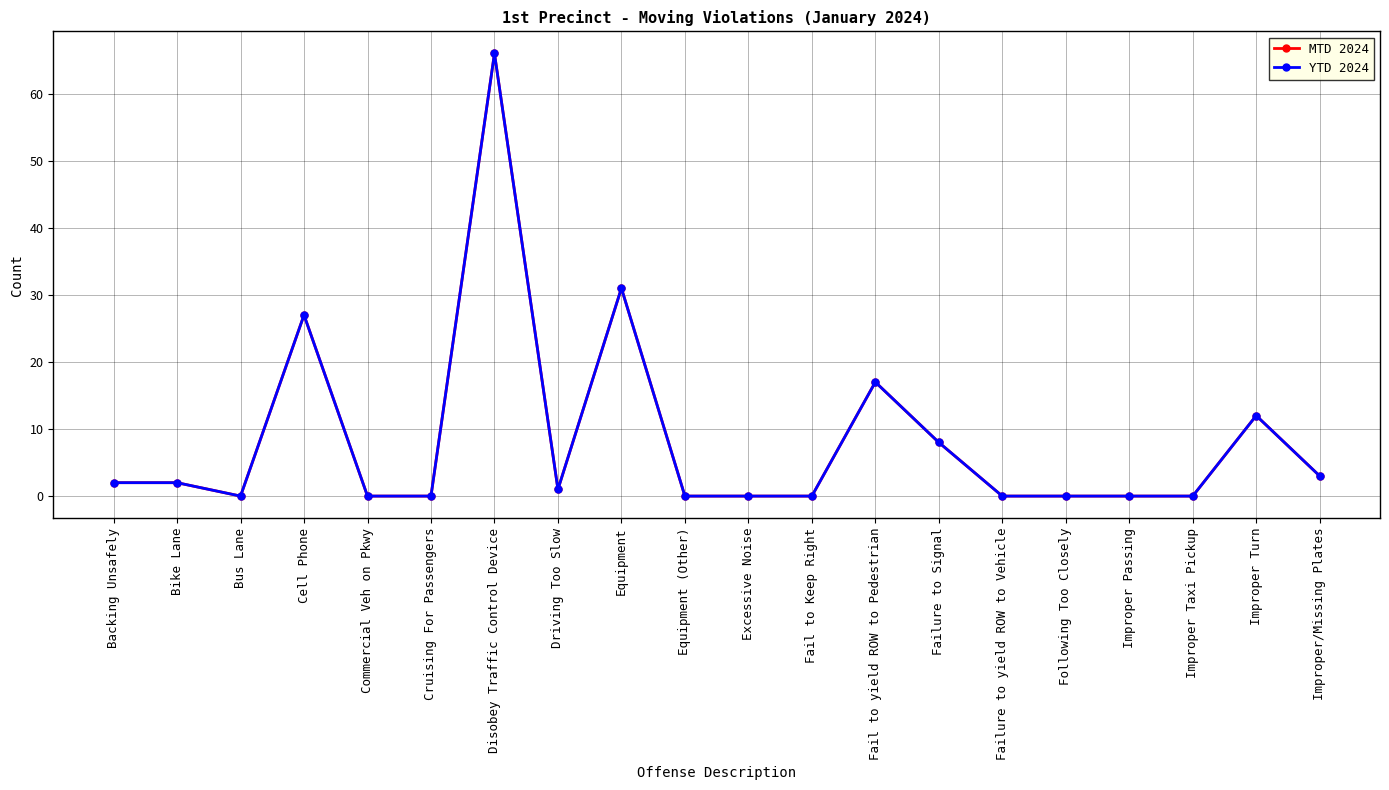

The MTD 2024 series shows 1 at Backing Unsafely. True or false?

False